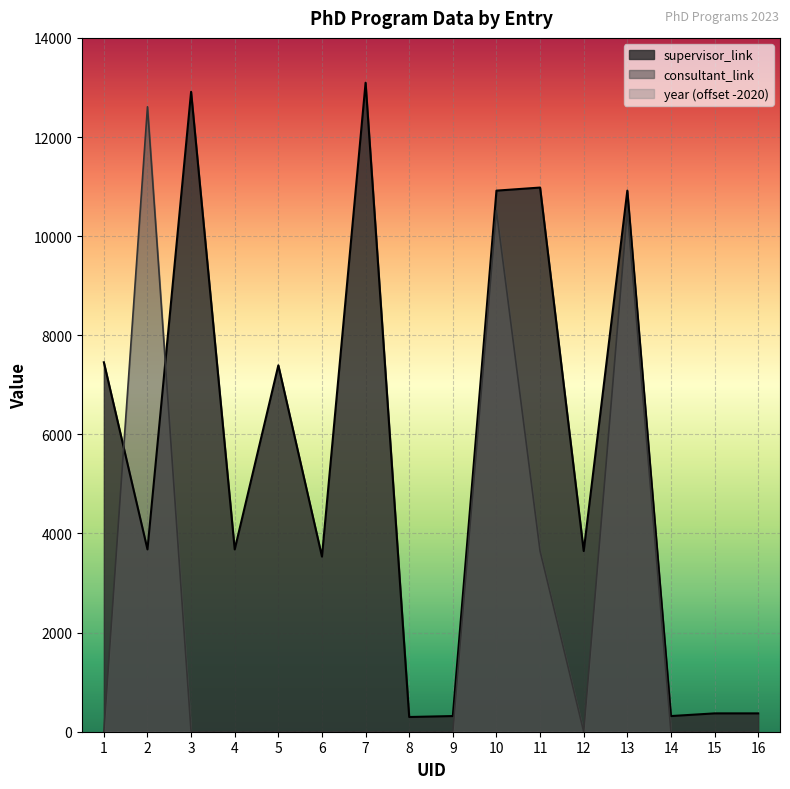

What is the maximum value shown in the chart?

13095